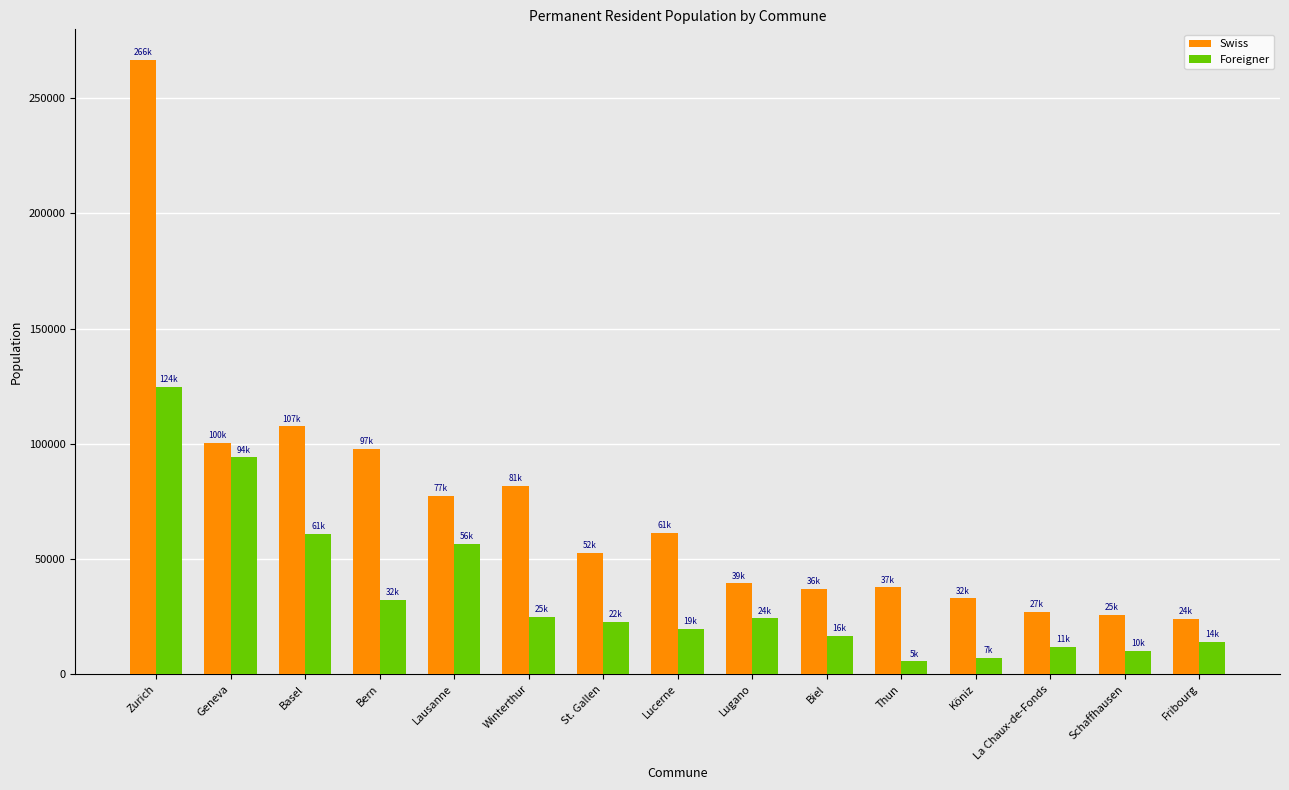

At how many categories does at least one series exceed 177258?

1